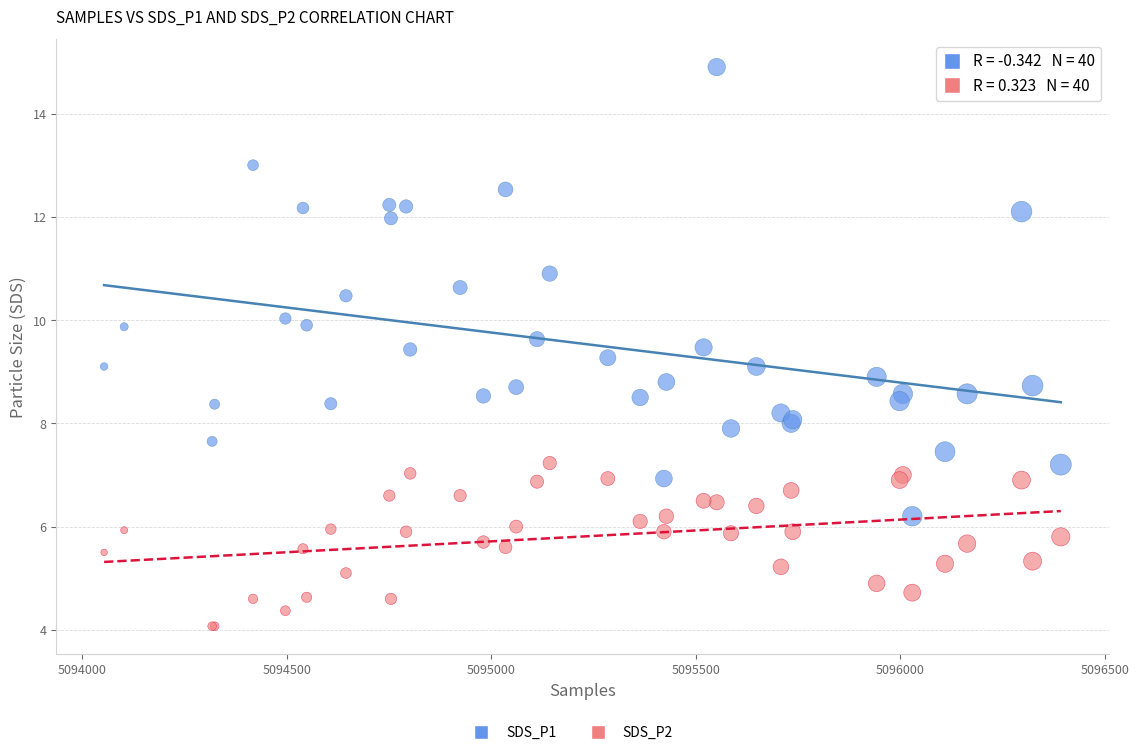

Which series has the largest Y range (max minus min)?

SDS_P1